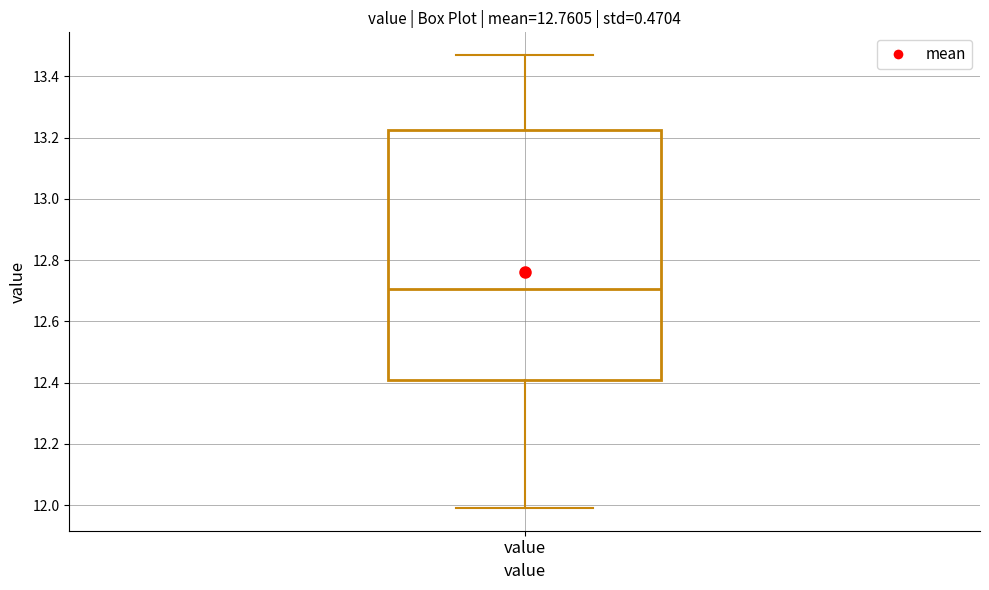

Read this box plot against the y-axis: the position of the median line, the range covered by the box, and the ends of both whiskers. The values are not printed on the chart, so give them approximately, as read against the axis.

median 12.70, box 12.40 to 13.22, whiskers 12.00 to 13.48